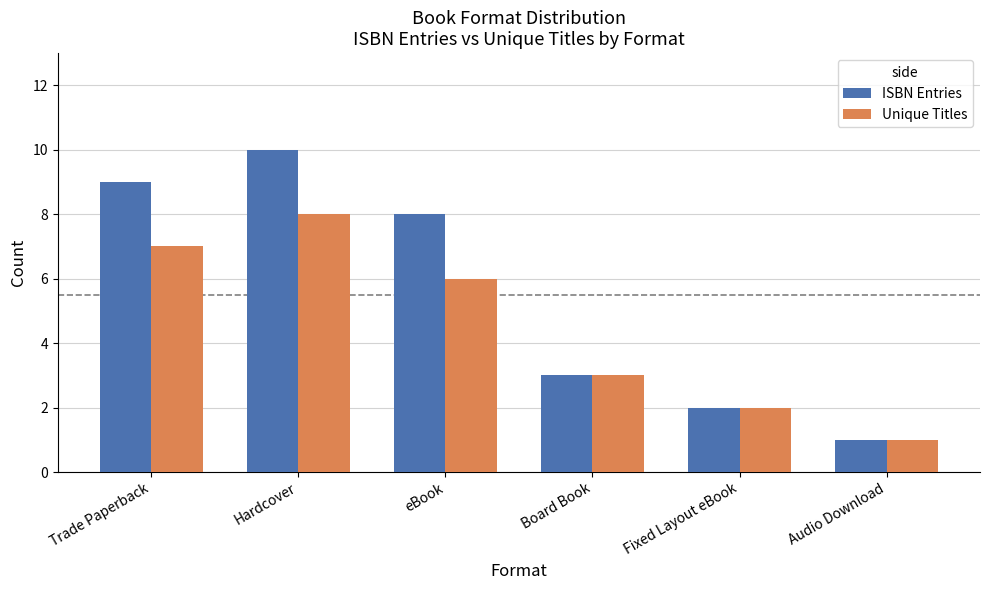

Does the chart contain any negative values?

No